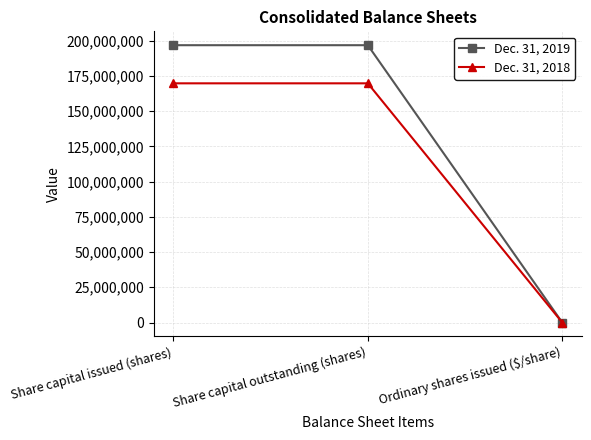

Rank the series by their average value, from lowest to highest.

Dec. 31, 2018, Dec. 31, 2019